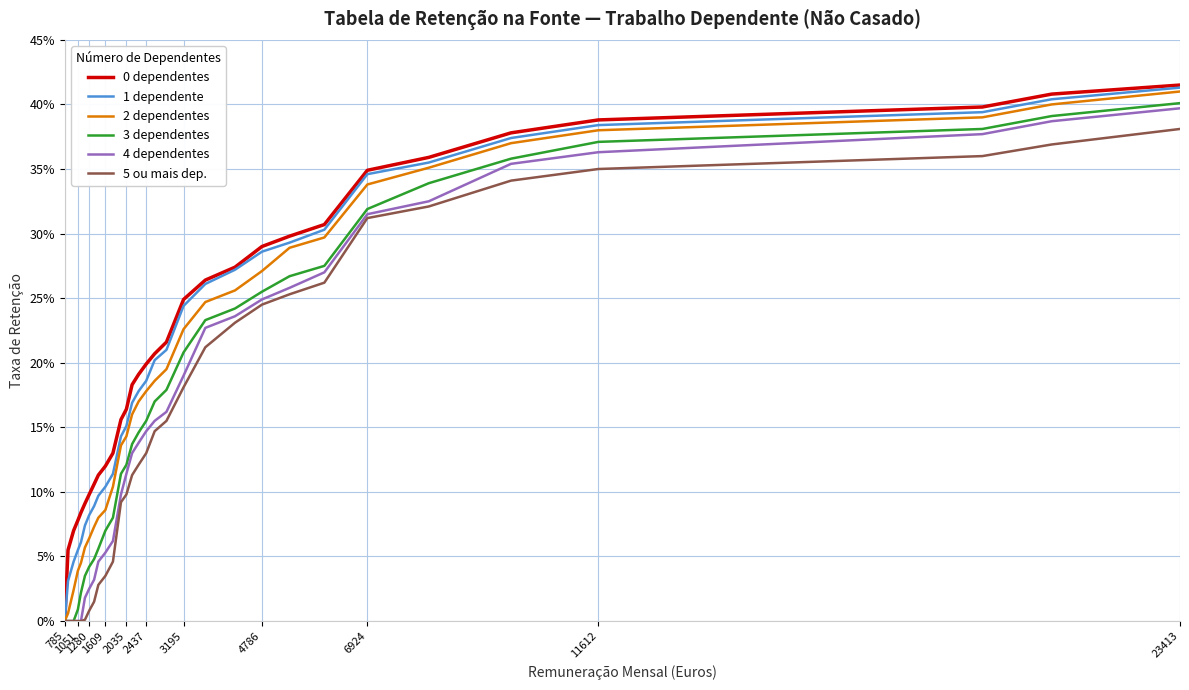

Does the chart have visible grid lines?

Yes